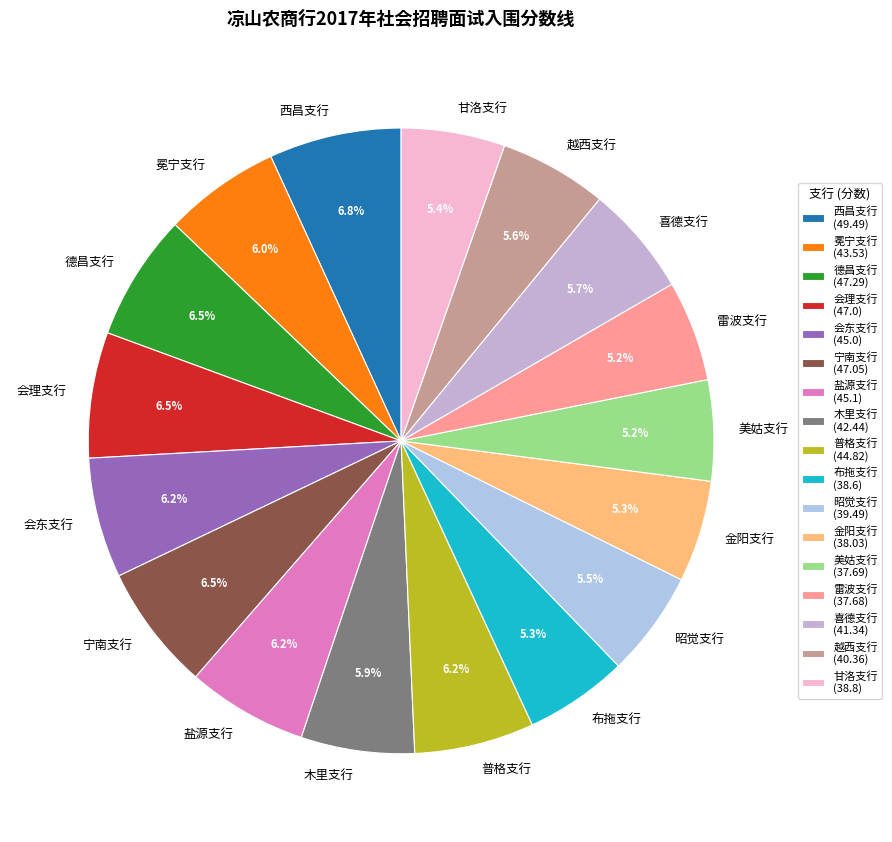

How much of the chart is everything except 宁南支行?

93.5%